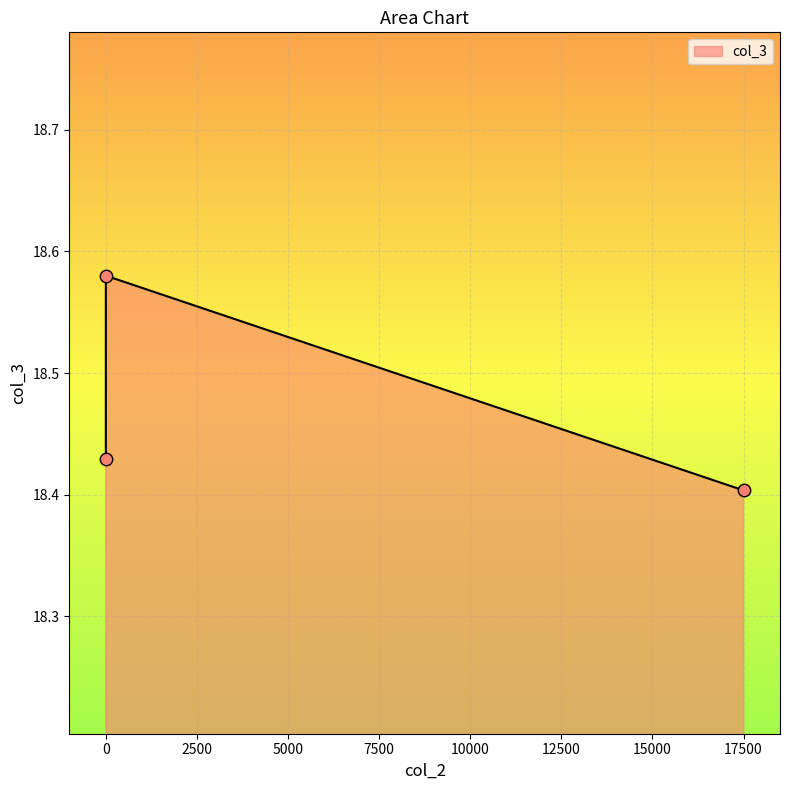

Approximately how many times larger is the value at 0 compared to 17500?

1.0